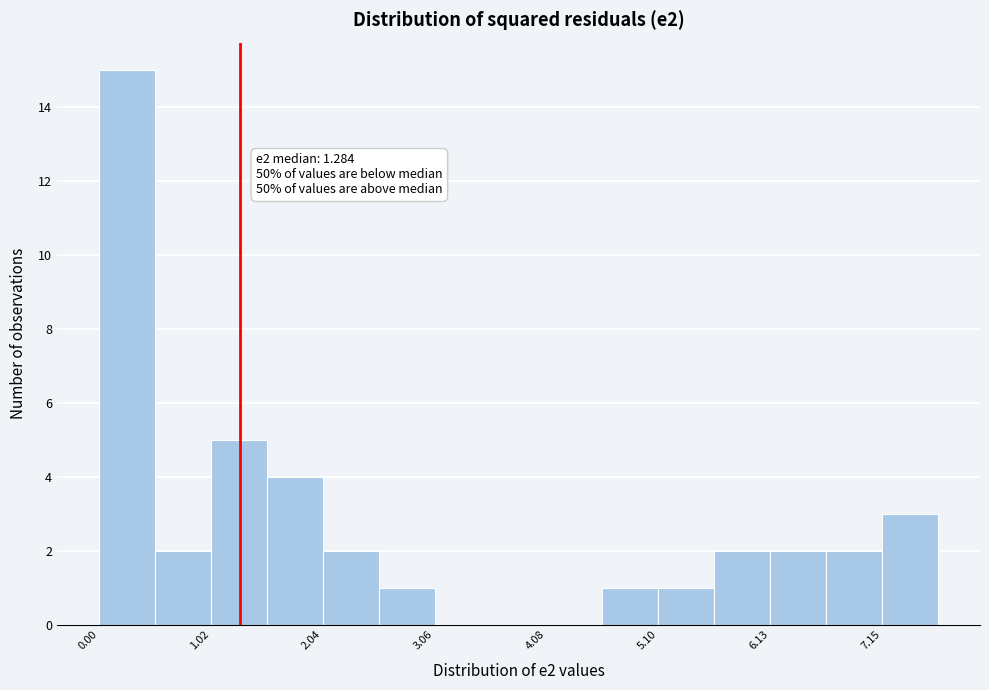

Read against the x-axis, roughly where is the centre of the tallest bar?

0.2